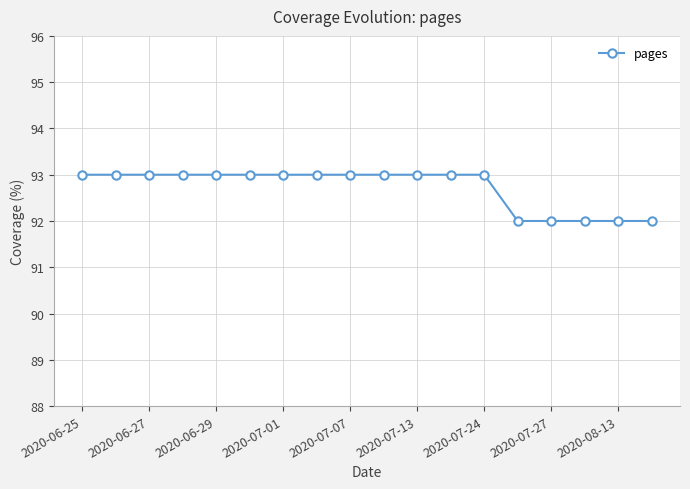

What is the value of the 12th point from the left?

93